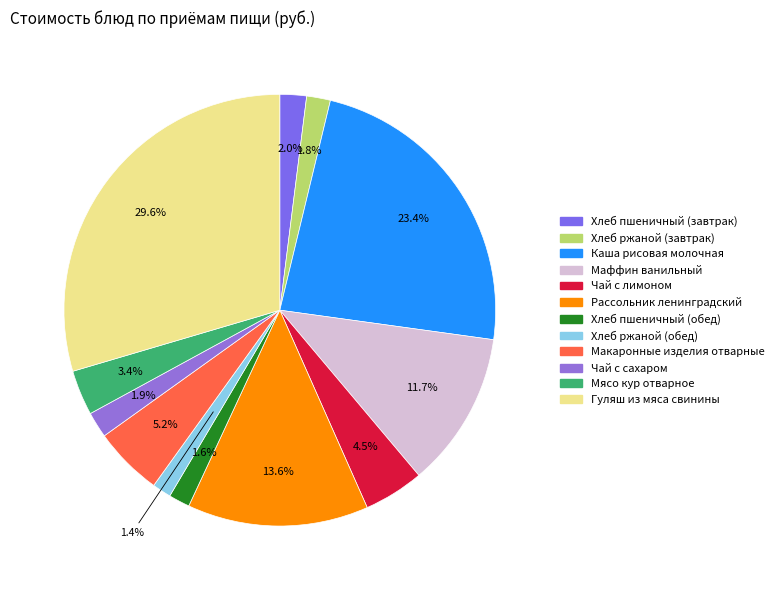

To the nearest percent, what is the difference between the largest and smallest slice percentages?

28%